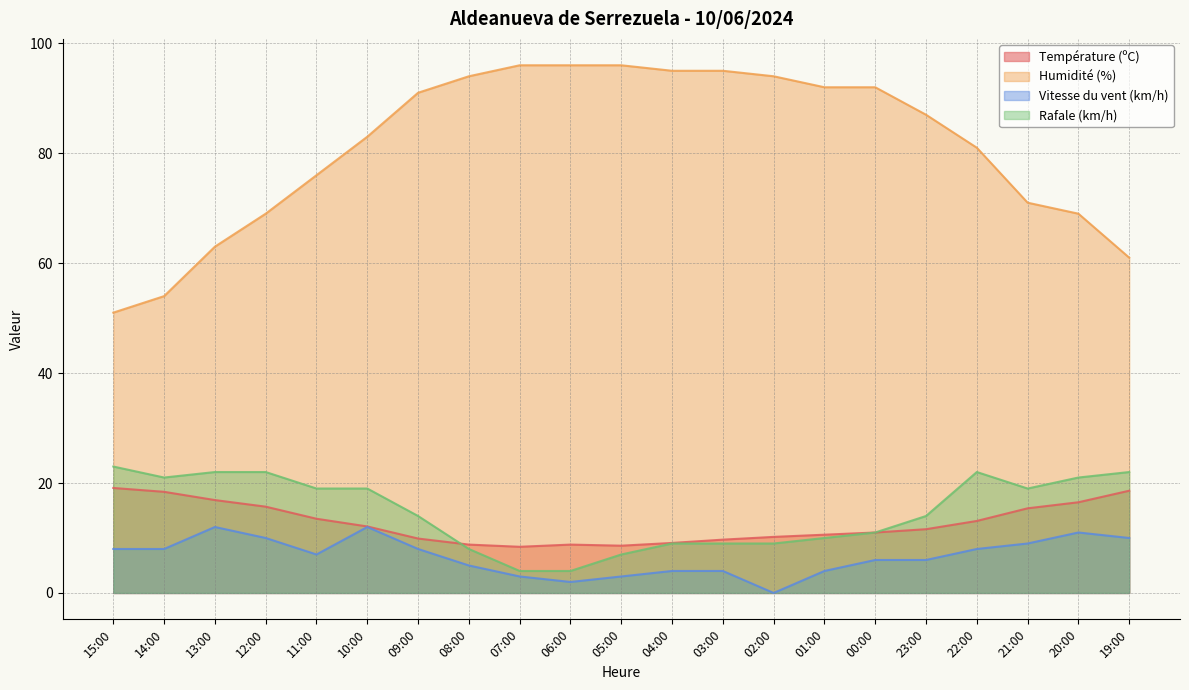

At which category does the chart reach its peak across all series?

07:00